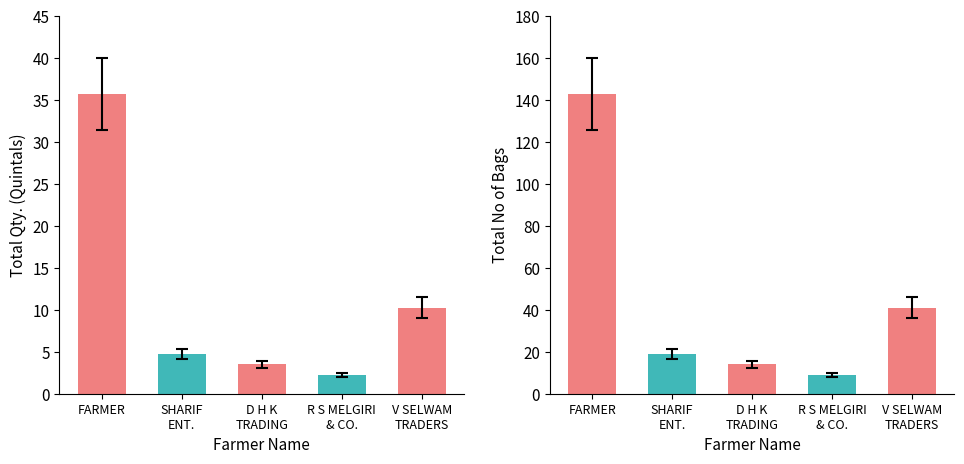

Is it true that Total Qty. (Quintals) equals 3.5 at D H K
TRADING?

True